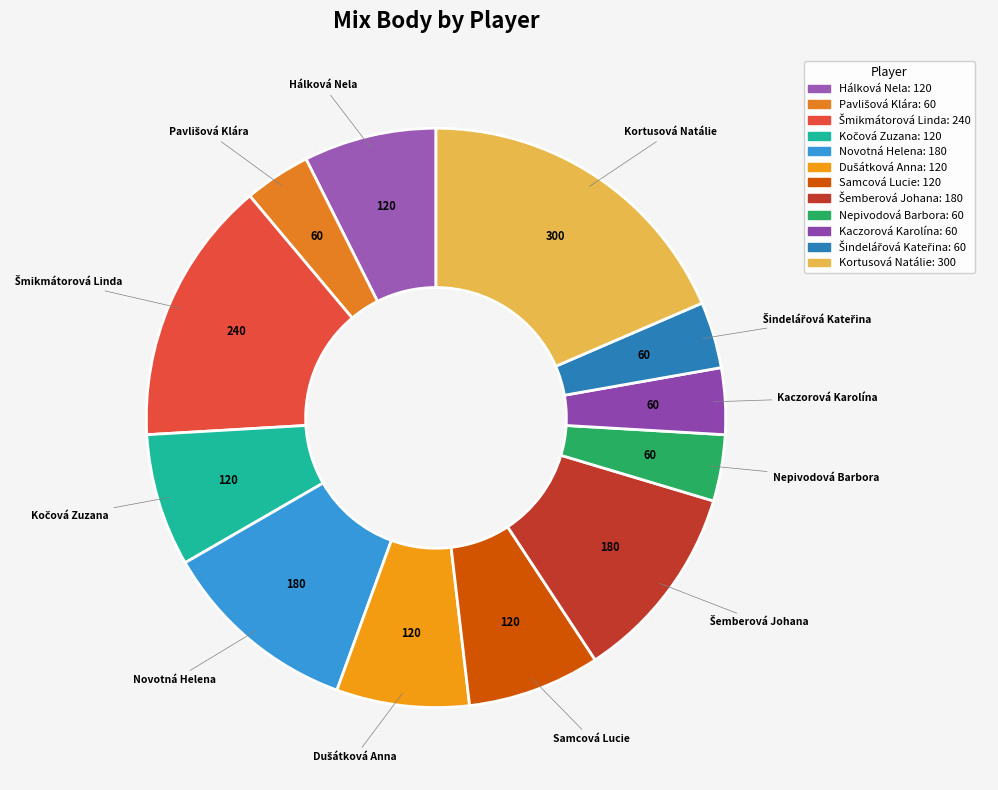

Is the sum of Novotná Helena and Nepivodová Barbora greater than half?

No